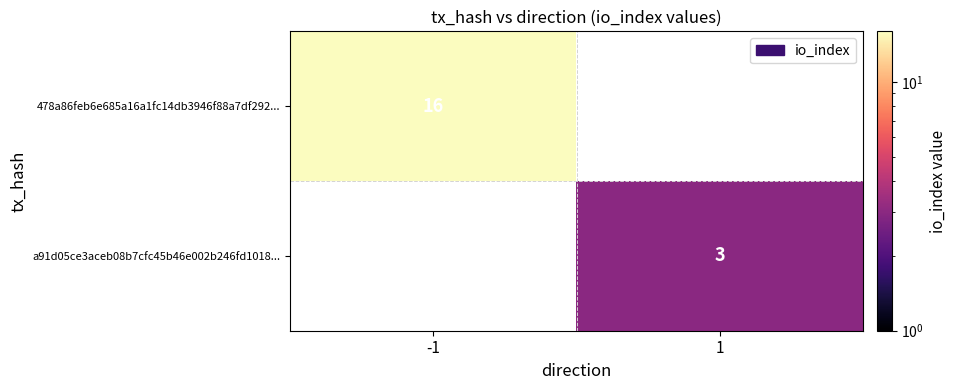

What is the difference between the highest and lowest values at 1?

3